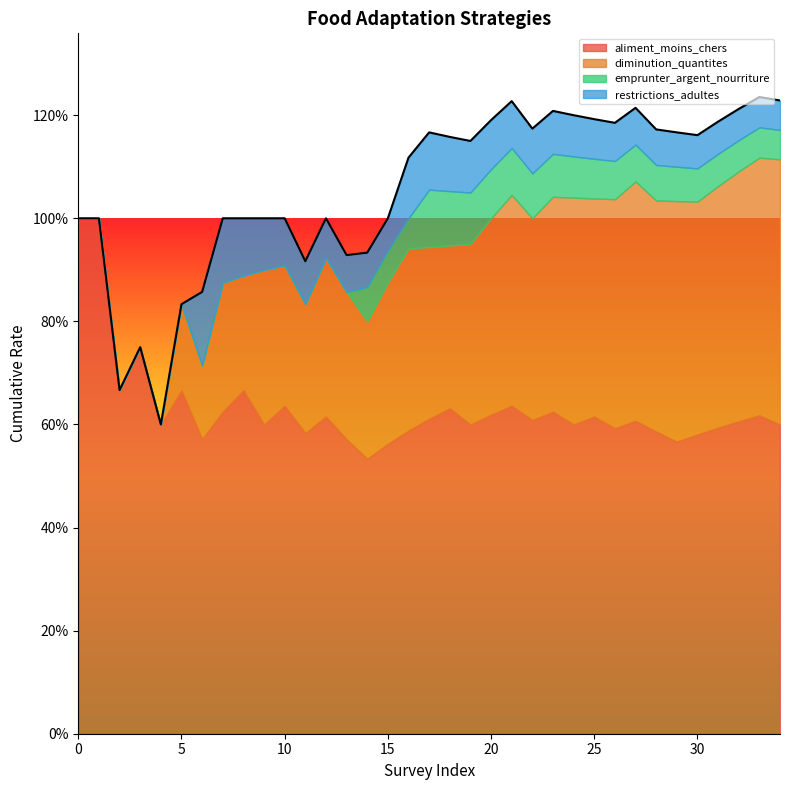

True or false: restrictions_adultes has a value of 1 at 32.

False